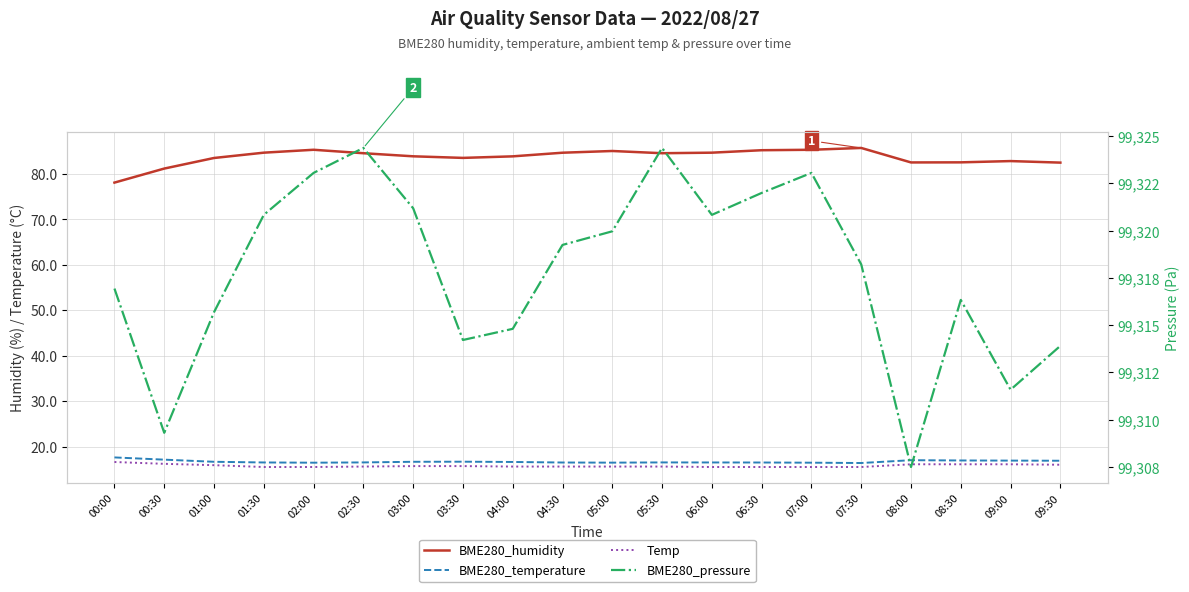

Where is the first local minimum for BME280_humidity?

03:30